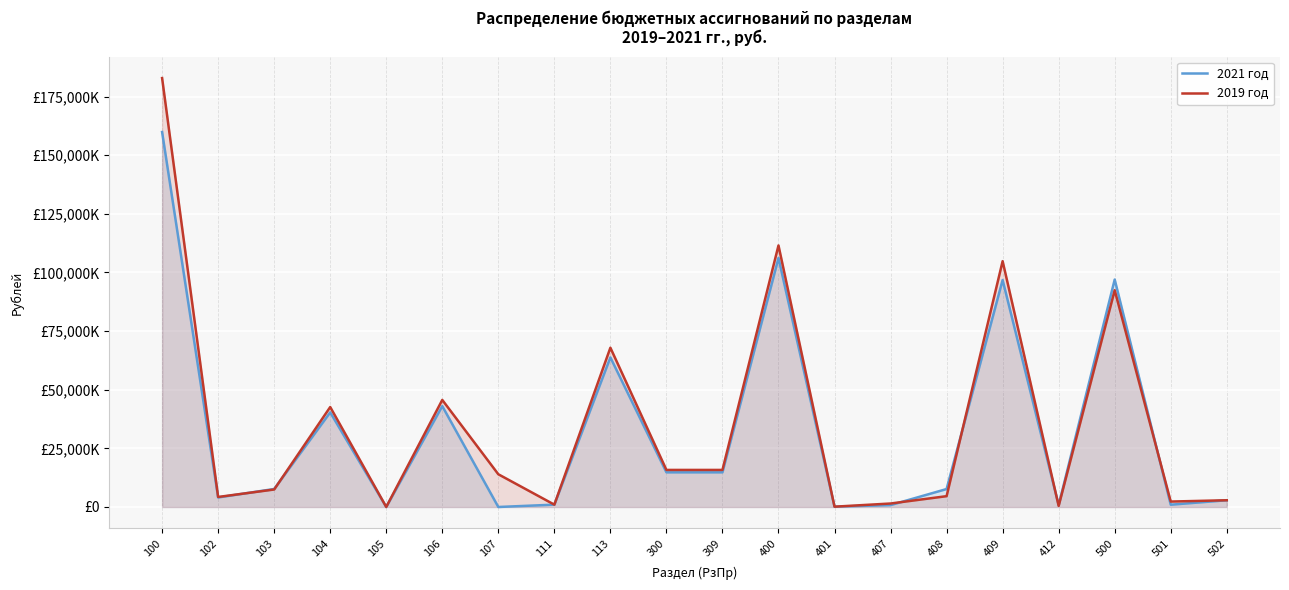

What is the difference between the maximum and minimum values in the 2021 год series?

159858091.1